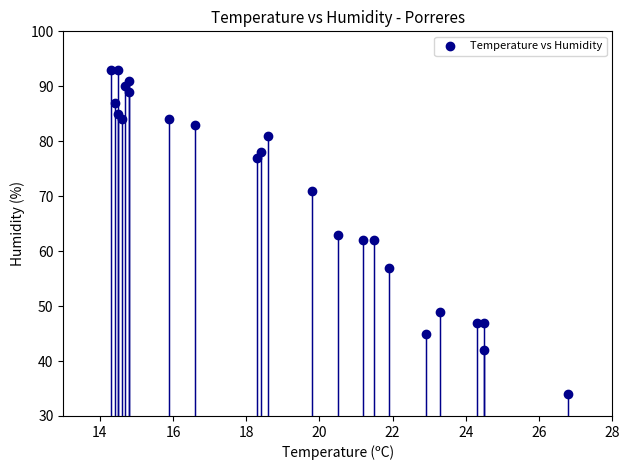

What is the range of Y values (max minus min)?

59